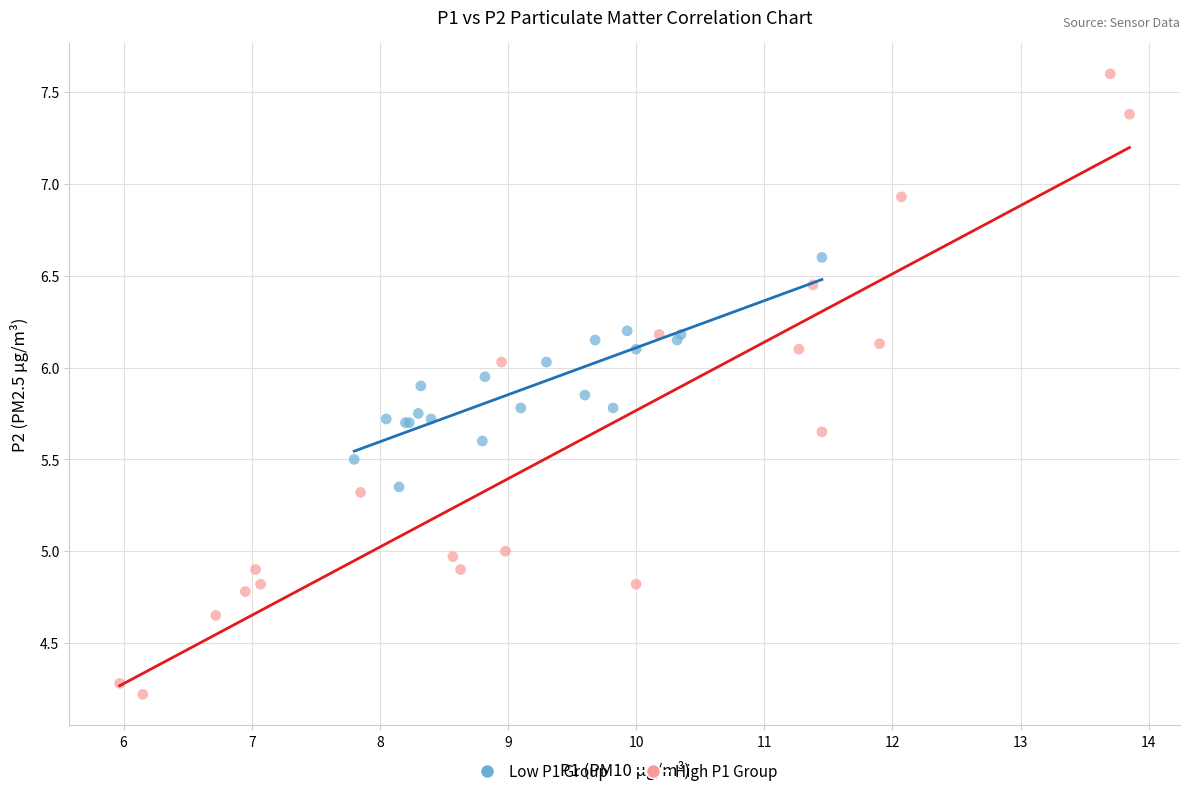

Which series reaches the minimum Y coordinate?

High P1 Group